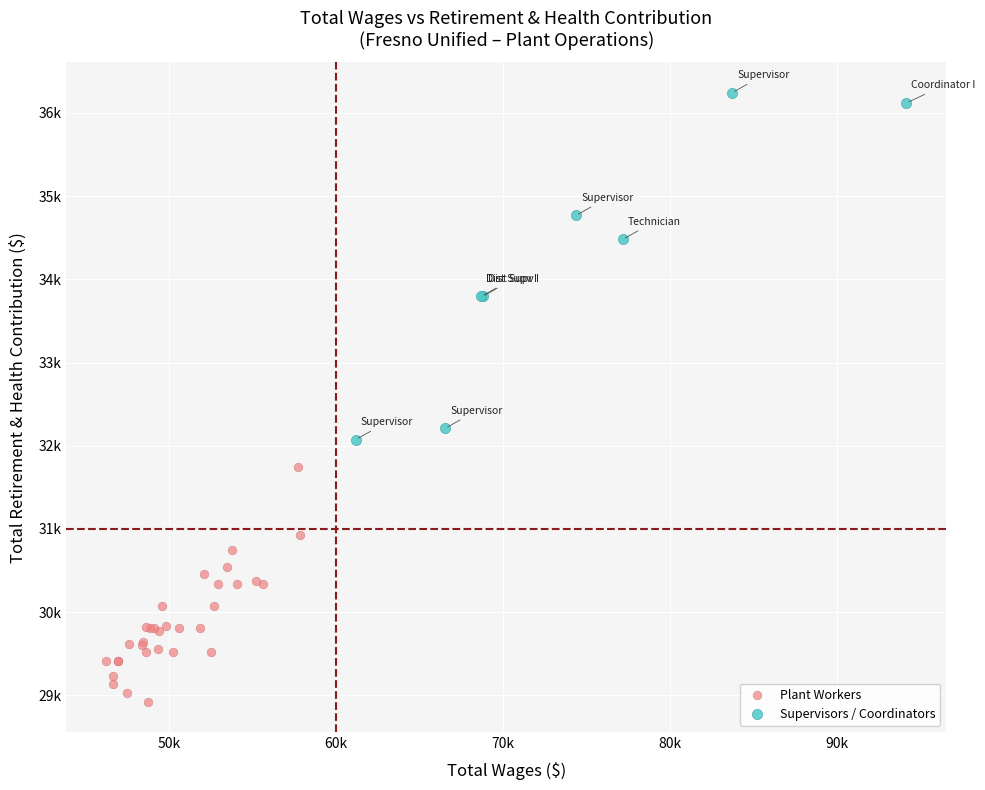

Which series reaches the maximum Y coordinate?

Supervisors / Coordinators